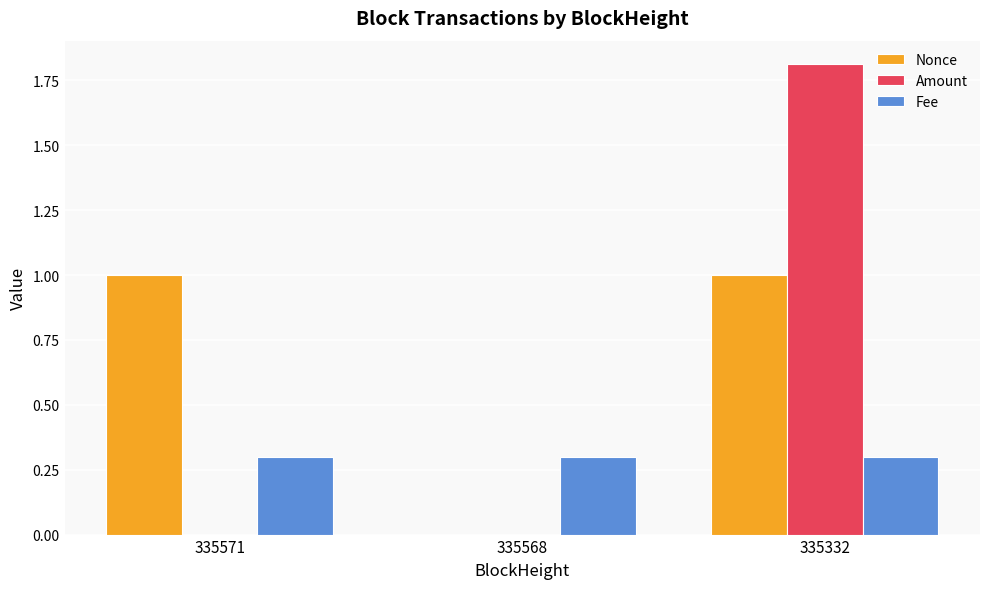

What are all the series names shown in the legend?

Nonce, Amount, Fee